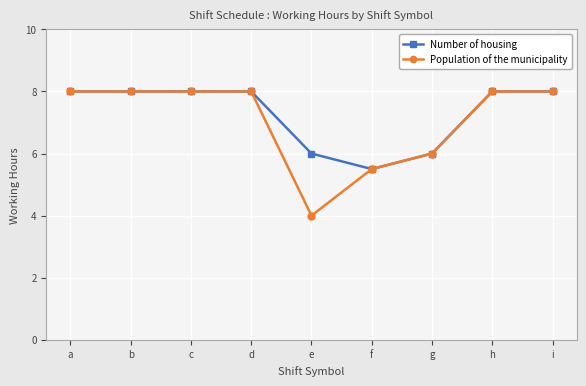

Which series ends up on top after the final intersection of Population of the municipality and Number of housing?

Population of the municipality